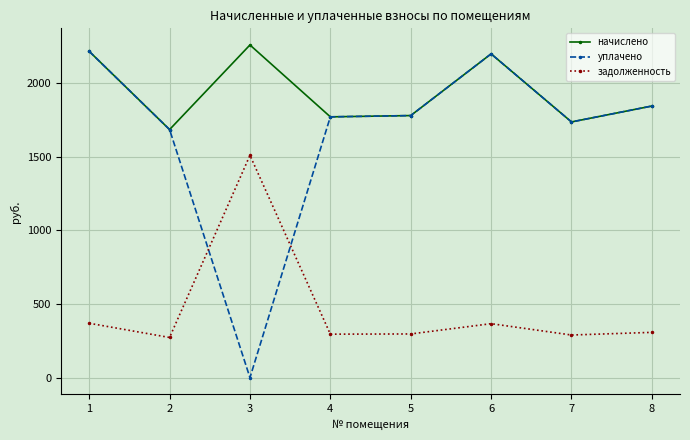

Between which two adjacent categories do задолженность and уплачено first intersect?

2 and 3